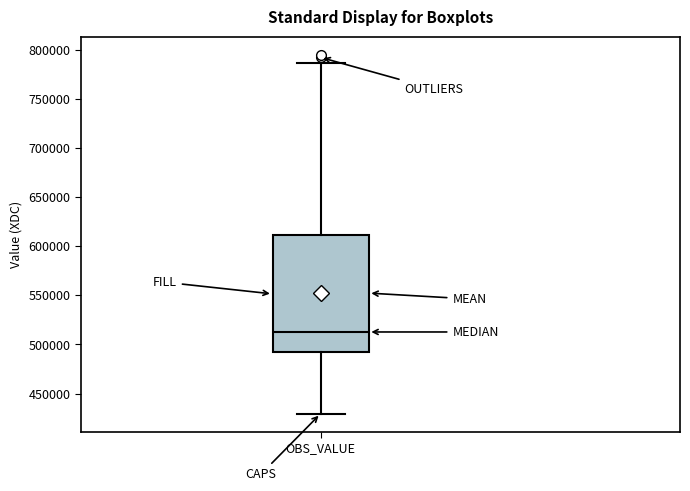

Where does the median line of the box for OBS_VALUE sit on the y-axis? The values are not printed on the chart, so give them approximately, as read against the axis.

515000